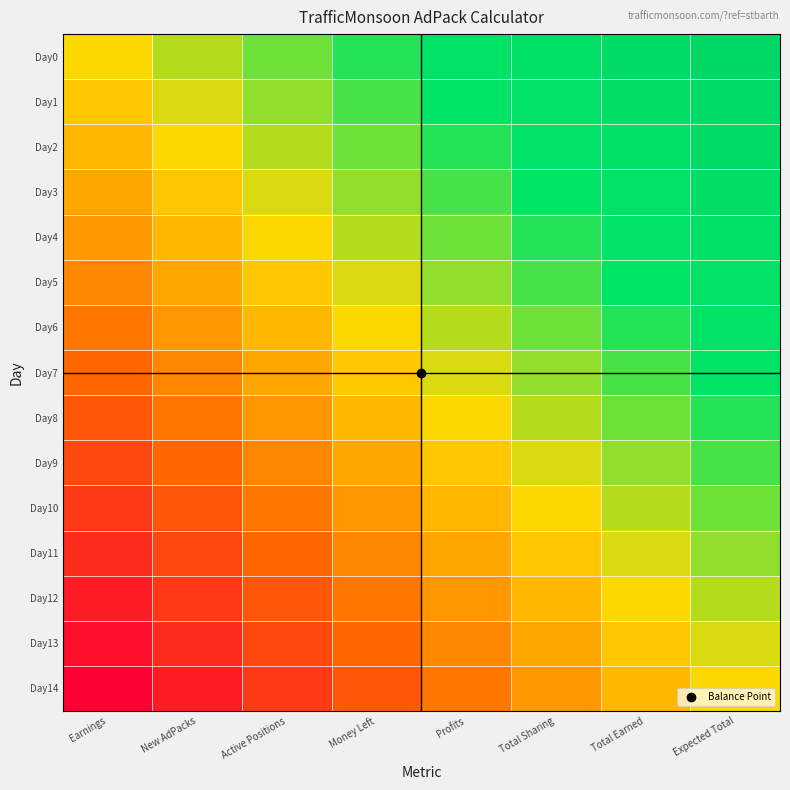

Reading left to right, list all the values displayed in this chart.

Day0: Earnings=0.0	New AdPacks=0.1	Active Positions=0.3	Money Left=0.4	Profits=0.6	Total Sharing=0.7	Total Earned=0.9	Expected Total=1.0
Day1: Earnings=-0.1	New AdPacks=0.1	Active Positions=0.2	Money Left=0.4	Profits=0.5	Total Sharing=0.6	Total Earned=0.8	Expected Total=0.9
Day2: Earnings=-0.1	New AdPacks=0.0	Active Positions=0.1	Money Left=0.3	Profits=0.4	Total Sharing=0.6	Total Earned=0.7	Expected Total=0.9
Day3: Earnings=-0.2	New AdPacks=-0.1	Active Positions=0.1	Money Left=0.2	Profits=0.4	Total Sharing=0.5	Total Earned=0.6	Expected Total=0.8
Day4: Earnings=-0.3	New AdPacks=-0.1	Active Positions=0.0	Money Left=0.1	Profits=0.3	Total Sharing=0.4	Total Earned=0.6	Expected Total=0.7
Day5: Earnings=-0.4	New AdPacks=-0.2	Active Positions=-0.1	Money Left=0.1	Profits=0.2	Total Sharing=0.4	Total Earned=0.5	Expected Total=0.6
Day6: Earnings=-0.4	New AdPacks=-0.3	Active Positions=-0.1	Money Left=0.0	Profits=0.1	Total Sharing=0.3	Total Earned=0.4	Expected Total=0.6
Day7: Earnings=-0.5	New AdPacks=-0.4	Active Positions=-0.2	Money Left=-0.1	Profits=0.1	Total Sharing=0.2	Total Earned=0.4	Expected Total=0.5
Day8: Earnings=-0.6	New AdPacks=-0.4	Active Positions=-0.3	Money Left=-0.1	Profits=0.0	Total Sharing=0.1	Total Earned=0.3	Expected Total=0.4
Day9: Earnings=-0.6	New AdPacks=-0.5	Active Positions=-0.4	Money Left=-0.2	Profits=-0.1	Total Sharing=0.1	Total Earned=0.2	Expected Total=0.4
Day10: Earnings=-0.7	New AdPacks=-0.6	Active Positions=-0.4	Money Left=-0.3	Profits=-0.1	Total Sharing=0.0	Total Earned=0.1	Expected Total=0.3
Day11: Earnings=-0.8	New AdPacks=-0.6	Active Positions=-0.5	Money Left=-0.4	Profits=-0.2	Total Sharing=-0.1	Total Earned=0.1	Expected Total=0.2
Day12: Earnings=-0.9	New AdPacks=-0.7	Active Positions=-0.6	Money Left=-0.4	Profits=-0.3	Total Sharing=-0.1	Total Earned=0.0	Expected Total=0.1
Day13: Earnings=-0.9	New AdPacks=-0.8	Active Positions=-0.6	Money Left=-0.5	Profits=-0.4	Total Sharing=-0.2	Total Earned=-0.1	Expected Total=0.1
Day14: Earnings=-1.0	New AdPacks=-0.9	Active Positions=-0.7	Money Left=-0.6	Profits=-0.4	Total Sharing=-0.3	Total Earned=-0.1	Expected Total=0.0